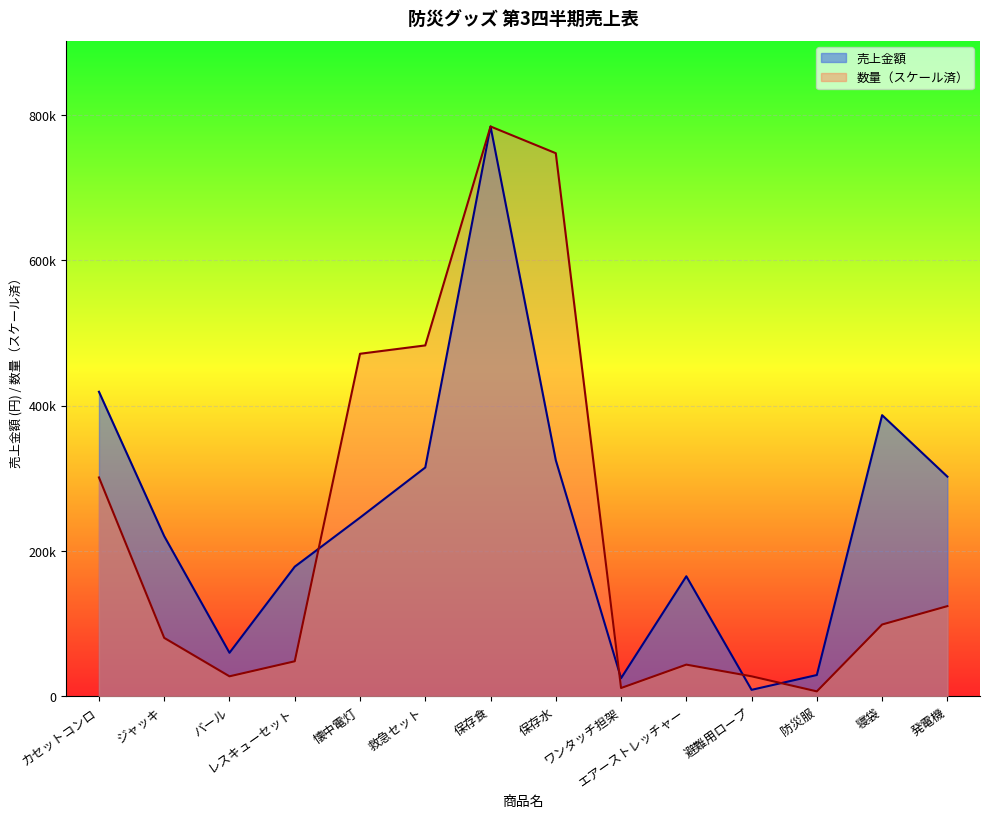

True or false: 売上金額 has more than 1 interior local peaks.

True